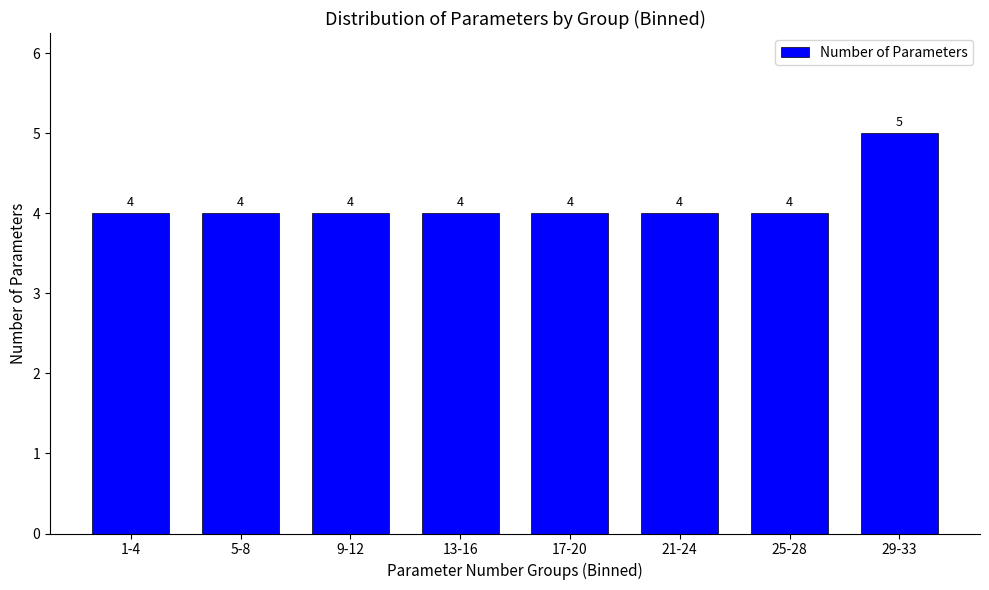

Reading left to right, what are all the values shown in this chart?

4	4	4	4	4	4	4	5